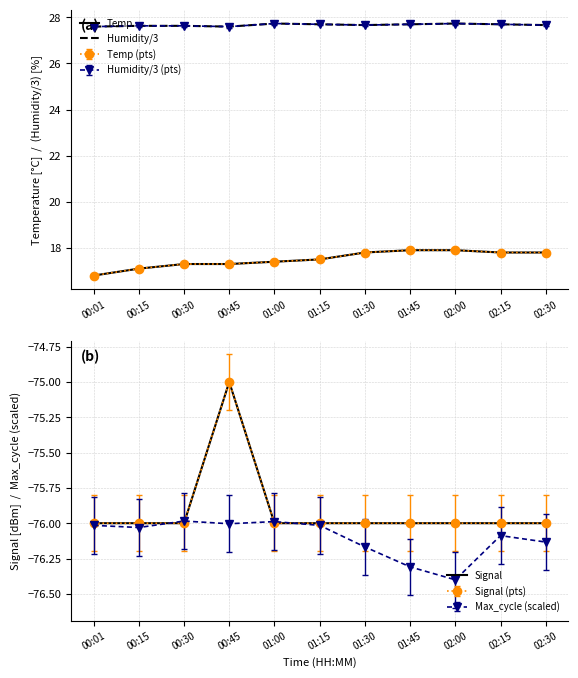

What is the spread (max minus min) of values at 01:30?

103.7